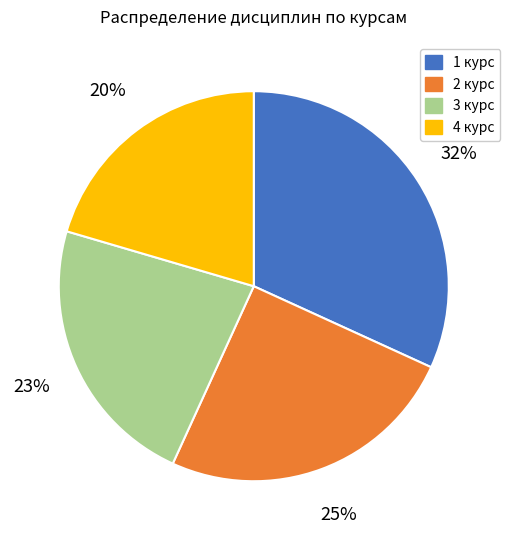

To the nearest percent, what percentage of the pie is 2 курс?

25%